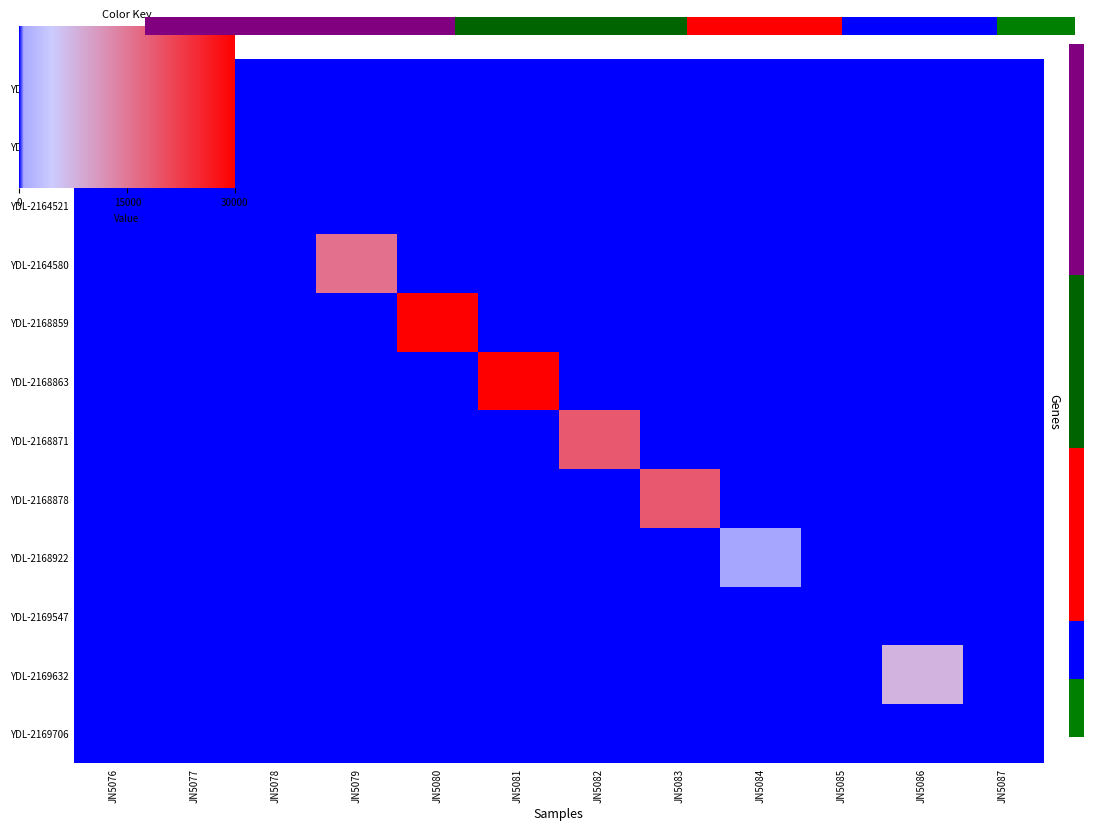

True or false: YDL-2164409 has a value of 0 at JN5081.

True